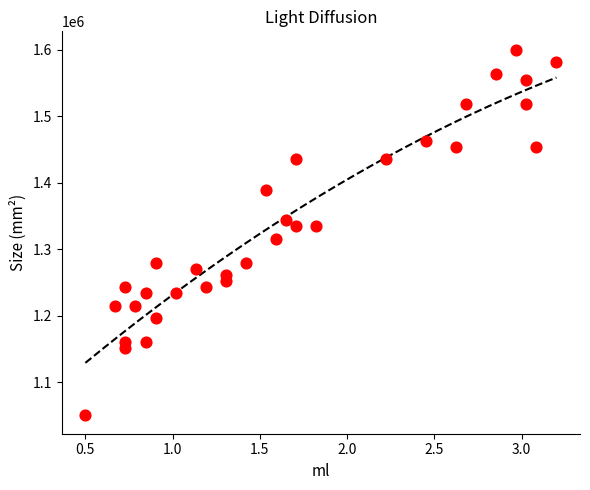

What is the range of Y values (max minus min)?

550000.0